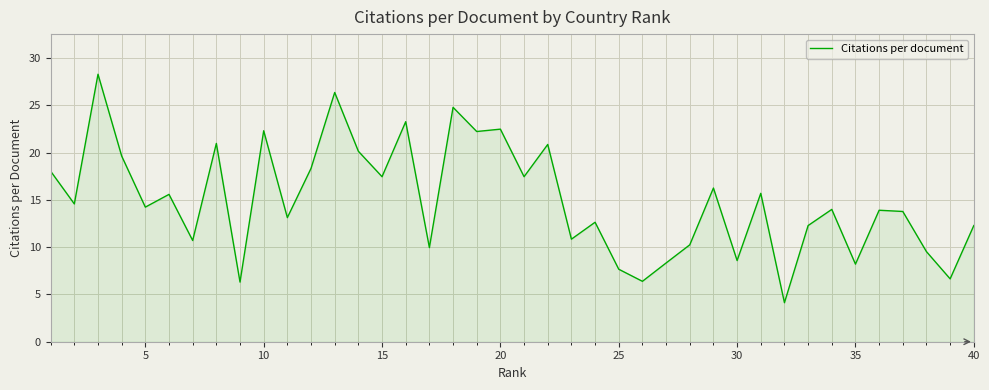

What is the average value?

15.0